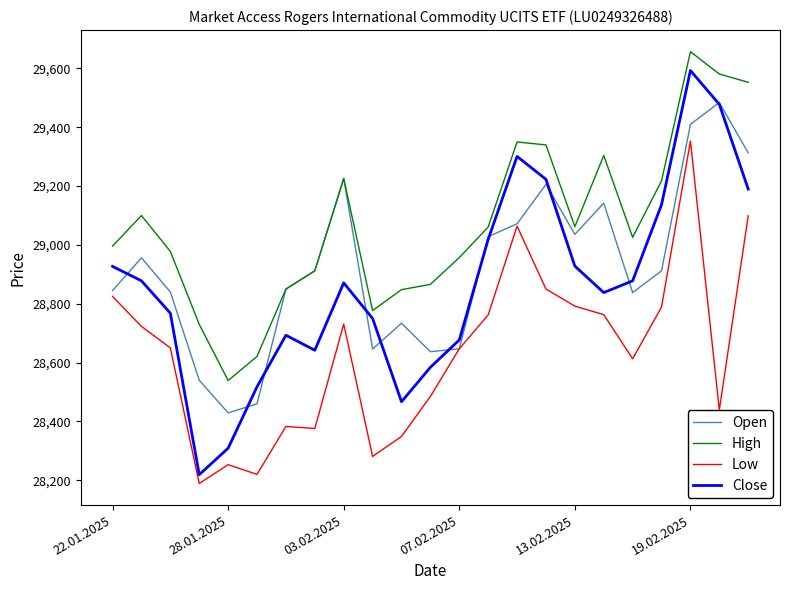

True or false: Low and High cross at least once.

False